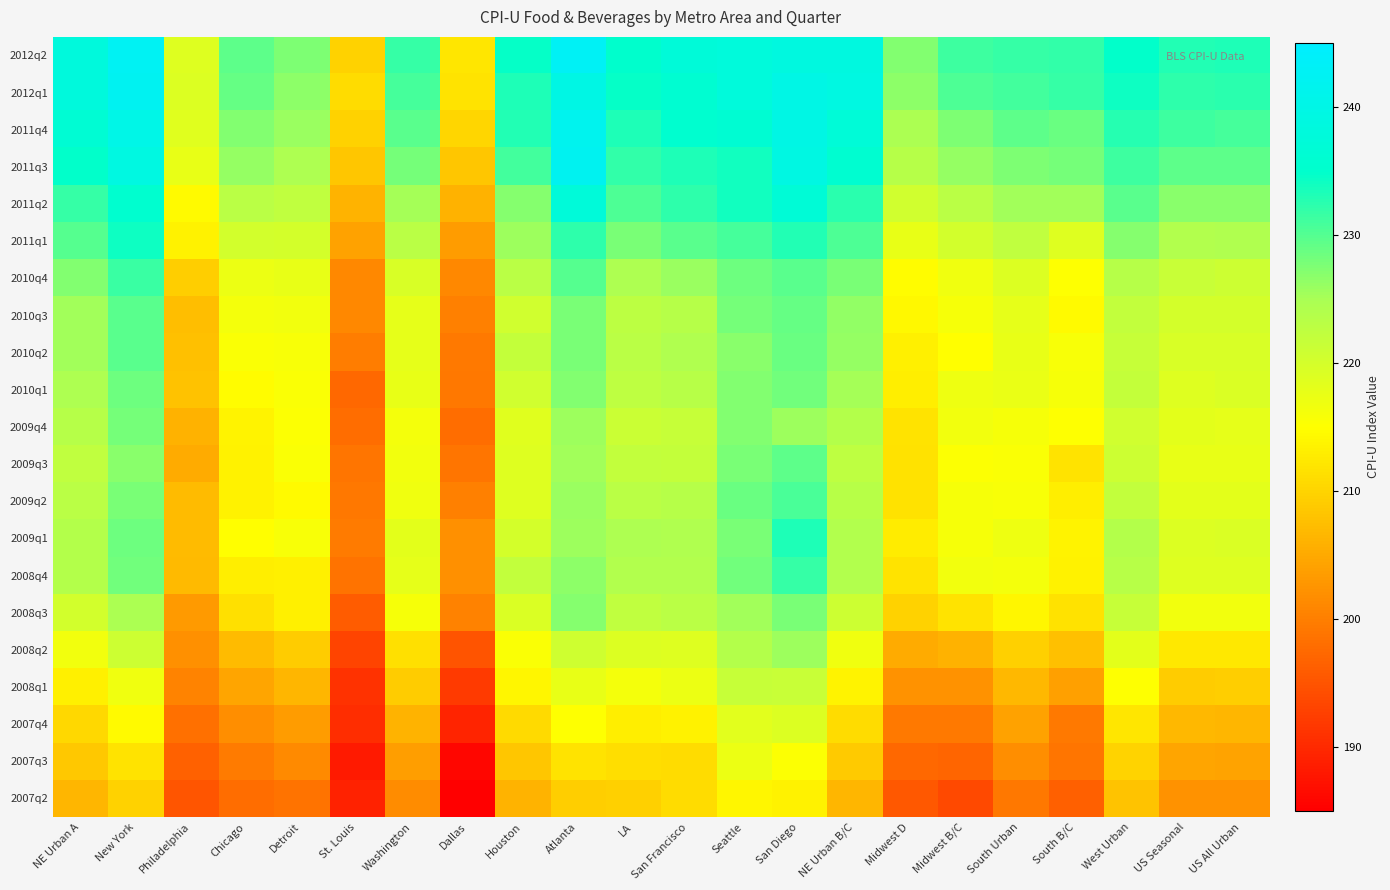

What is the difference between the highest and lowest values at Philadelphia?

23.8